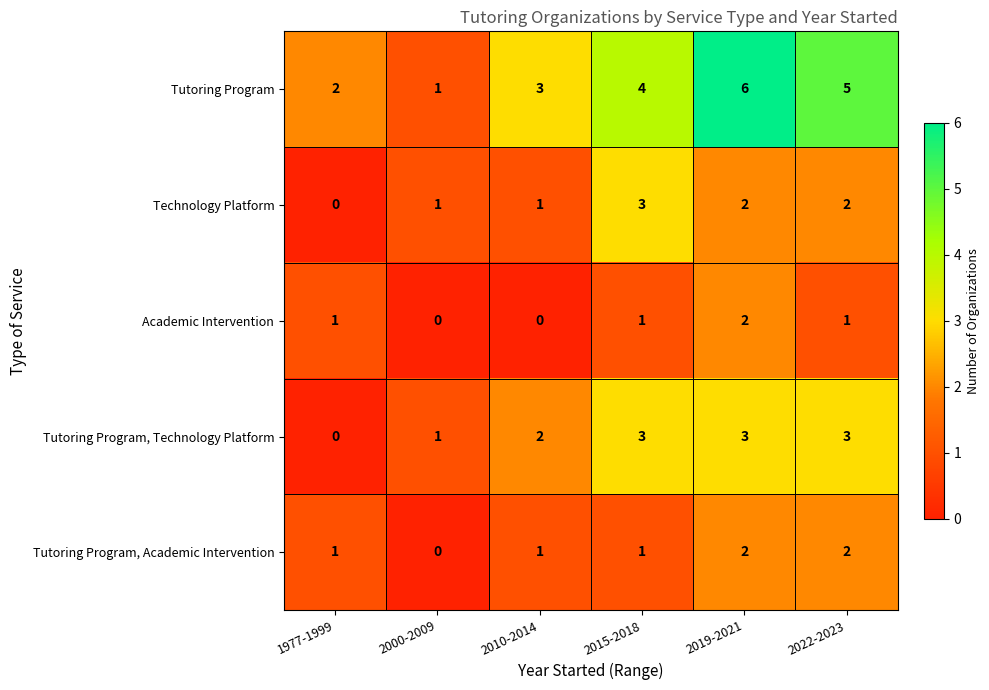

Between 2000-2009 and 2010-2014, which series saw the biggest shift?

Tutoring Program